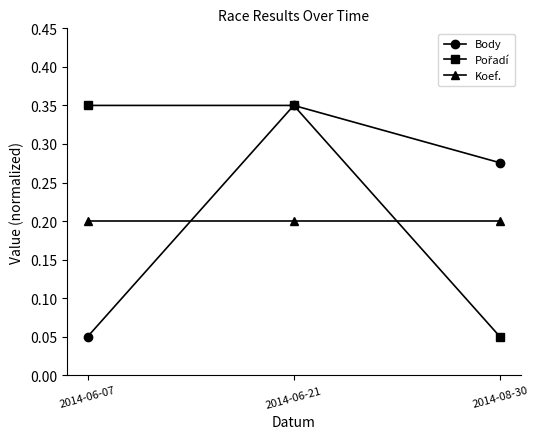

At which label does Body reach its peak?

2014-06-21